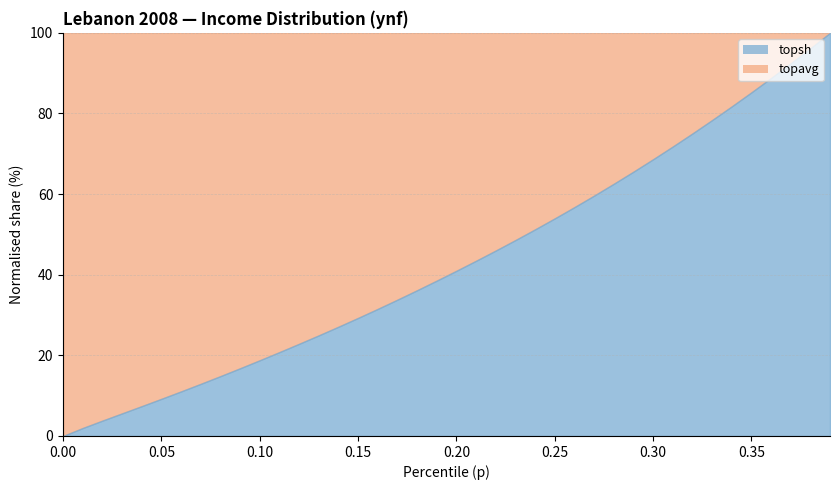

Does the chart have visible grid lines?

Yes